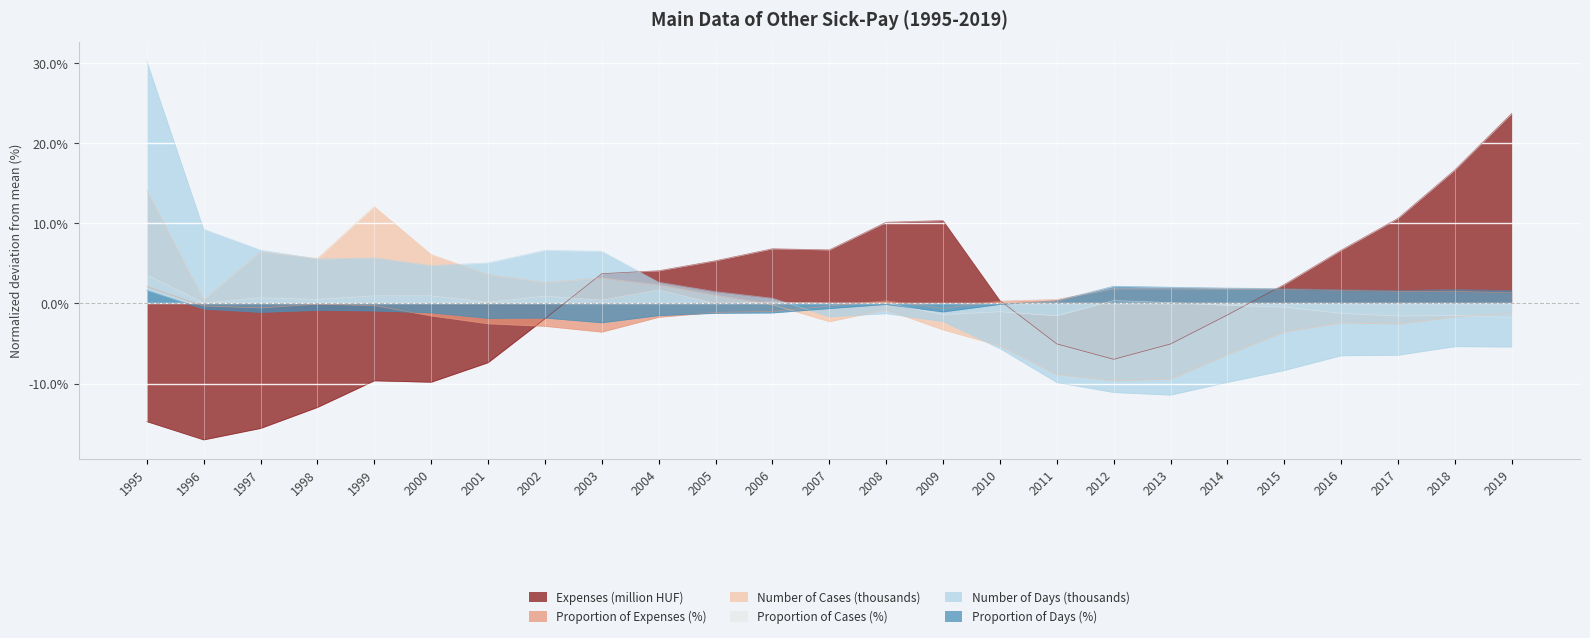

Reading left to right, transcribe all the data shown in this chart.

Expenses (million HUF): -14.8	-17.0	-15.6	-13.0	-9.7	-9.8	-7.4	-1.9	3.7	4.1	5.3	6.8	6.7	10.1	10.4	0.4	-5.0	-7.0	-5.1	-1.4	2.4	6.7	10.6	16.7	23.8
Proportion of Expenses (%): 2.1	-0.3	-0.5	-0.1	-0.3	-1.5	-2.5	-2.8	-3.6	-1.7	-1.1	-1.0	-0.3	0.3	-0.6	0.3	0.5	1.8	1.8	1.8	1.8	1.7	1.5	1.5	1.3
Number of Cases (thousands): 14.1	0.4	6.4	5.6	12.1	6.1	3.6	2.6	3.2	2.3	1.0	-0.2	-2.3	-0.8	-3.3	-5.3	-8.9	-9.6	-9.5	-6.4	-3.6	-2.4	-2.6	-1.7	-1.2
Proportion of Cases (%): 3.6	0.1	0.7	0.5	1.0	1.0	0.1	0.9	0.4	1.7	-0.0	0.2	0.1	0.1	-1.4	-1.0	-1.5	0.4	0.1	-0.2	-0.4	-1.2	-1.6	-1.5	-1.7
Number of Days (thousands): 30.3	9.3	6.7	5.6	5.7	4.7	5.1	6.6	6.5	2.7	1.5	0.7	-1.7	-1.3	-2.3	-5.6	-9.9	-11.1	-11.4	-9.9	-8.4	-6.5	-6.5	-5.4	-5.4
Proportion of Days (%): 1.6	-0.7	-1.1	-0.8	-0.9	-1.2	-1.9	-1.8	-2.4	-1.5	-1.2	-1.2	-0.6	-0.1	-1.1	-0.1	0.3	2.2	2.0	1.9	1.9	1.7	1.6	1.7	1.6